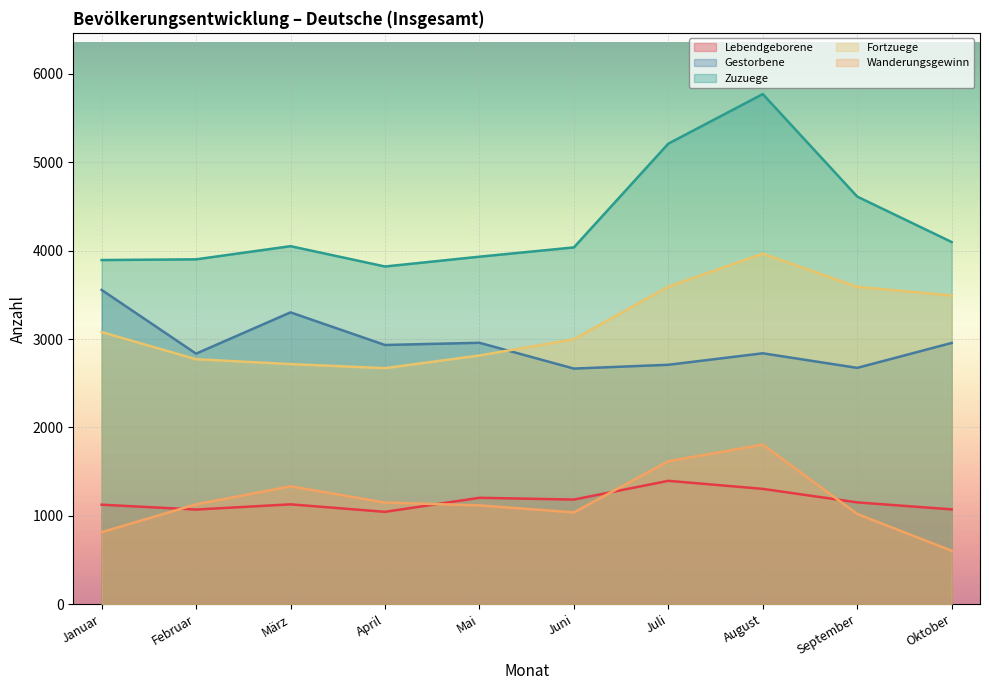

Which series changed the most between Januar and Oktober?

Gestorbene